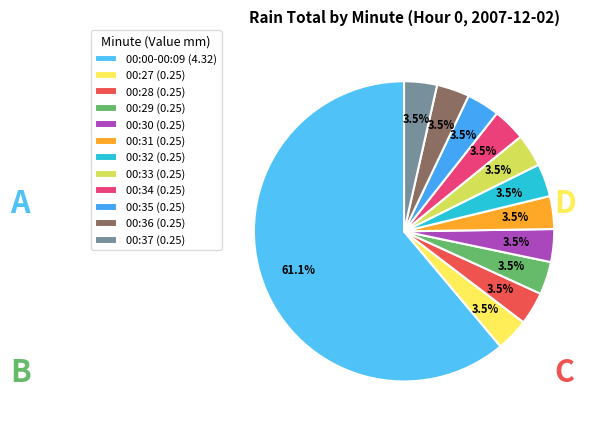

Is there any slice that represents more than half of the pie?

Yes